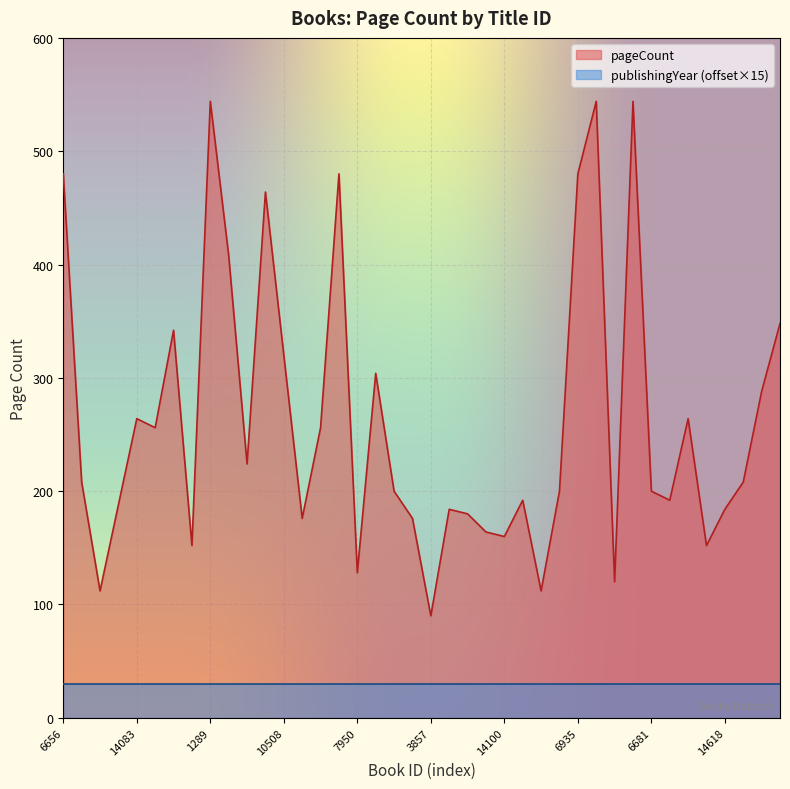

How many distinct data groups are displayed?

2